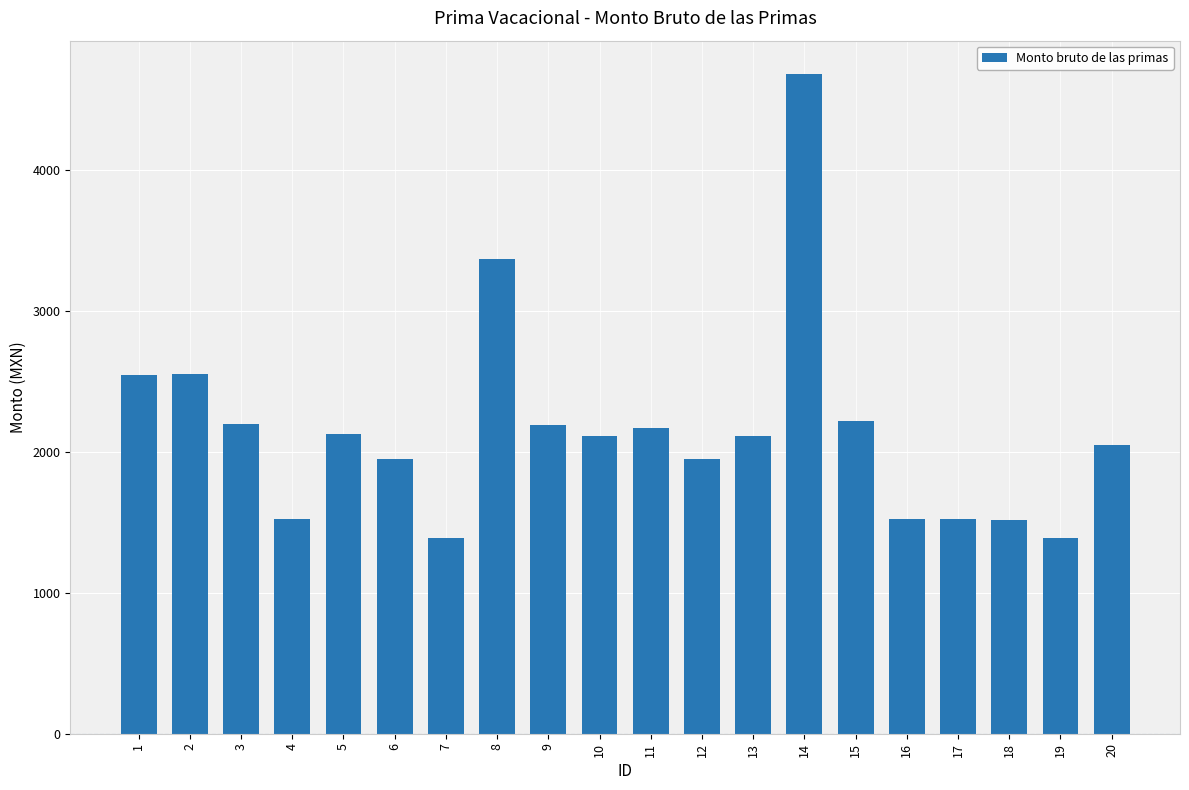

How many distinct data groups are displayed?

1